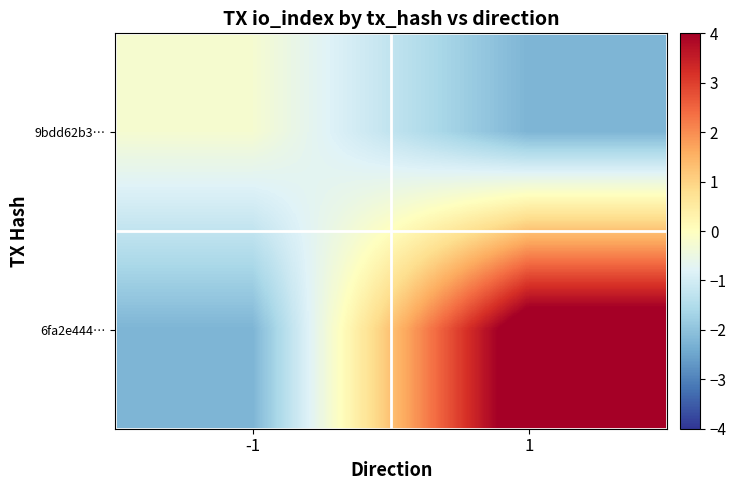

At which category does the chart reach its peak across all series?

1